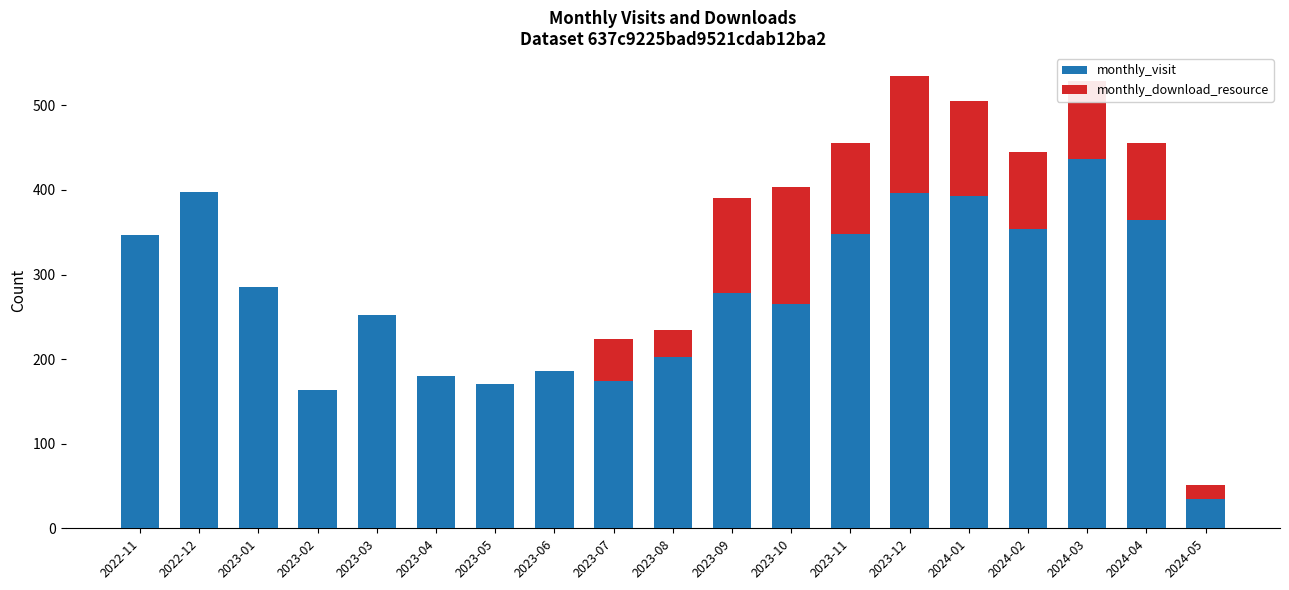

The value of monthly_visit at 2024-04 is 365. True or false?

True